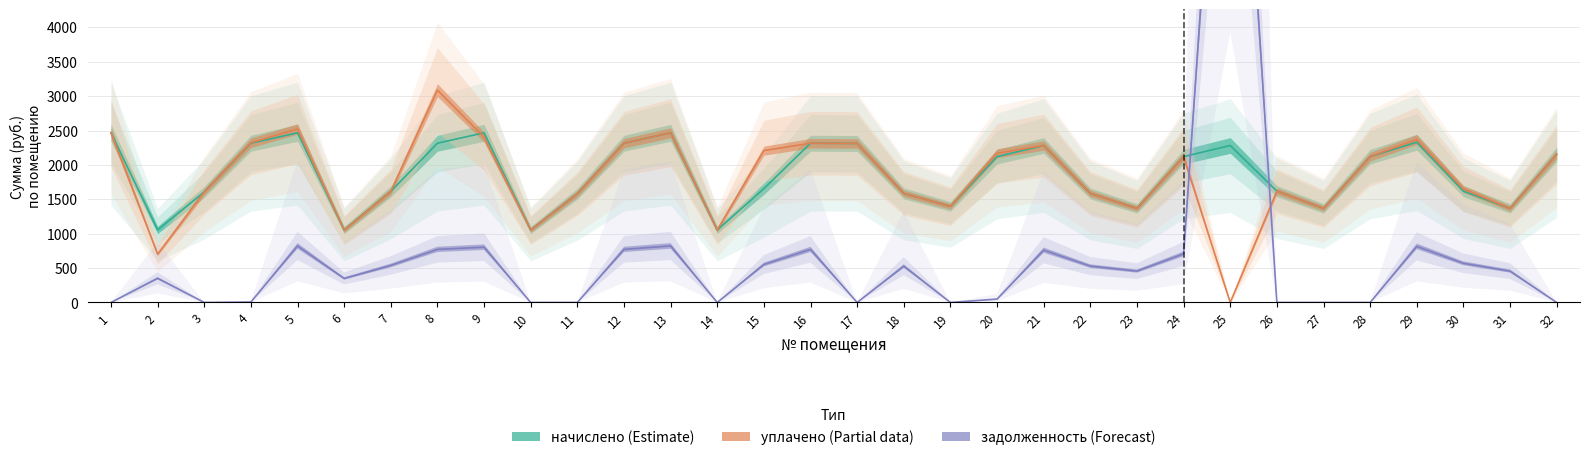

In задолженность, how many points are lower than both neighbors (excluding endpoints)?

6